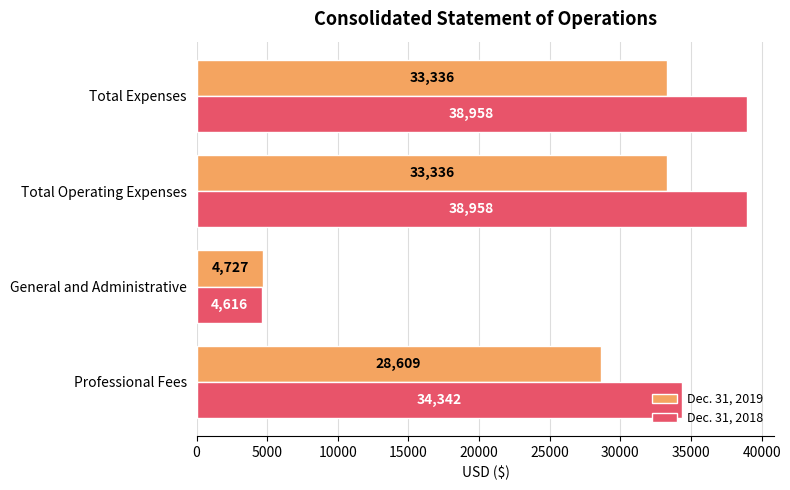

Between Professional Fees and Total Operating Expenses, which series saw the biggest shift?

Dec. 31, 2019